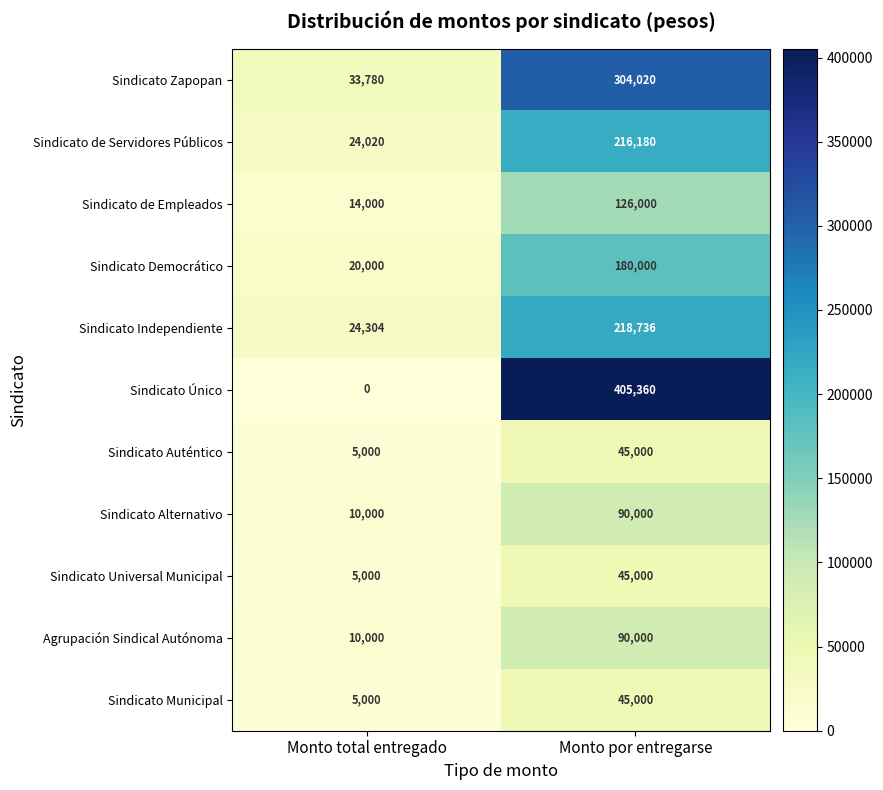

Which category has the lowest value across all series?

Monto total entregado